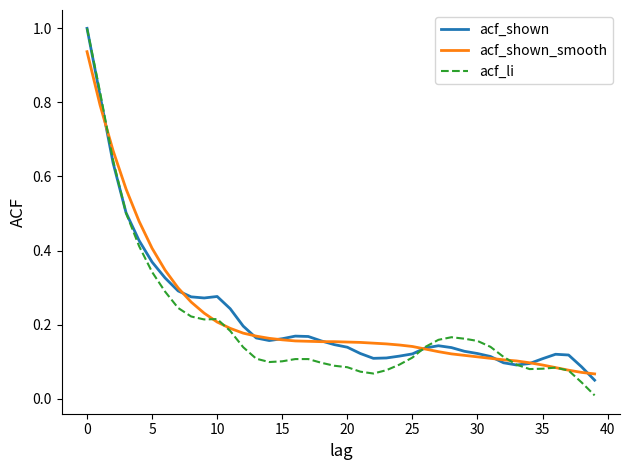

Which series has the widest spread of values?

acf_li